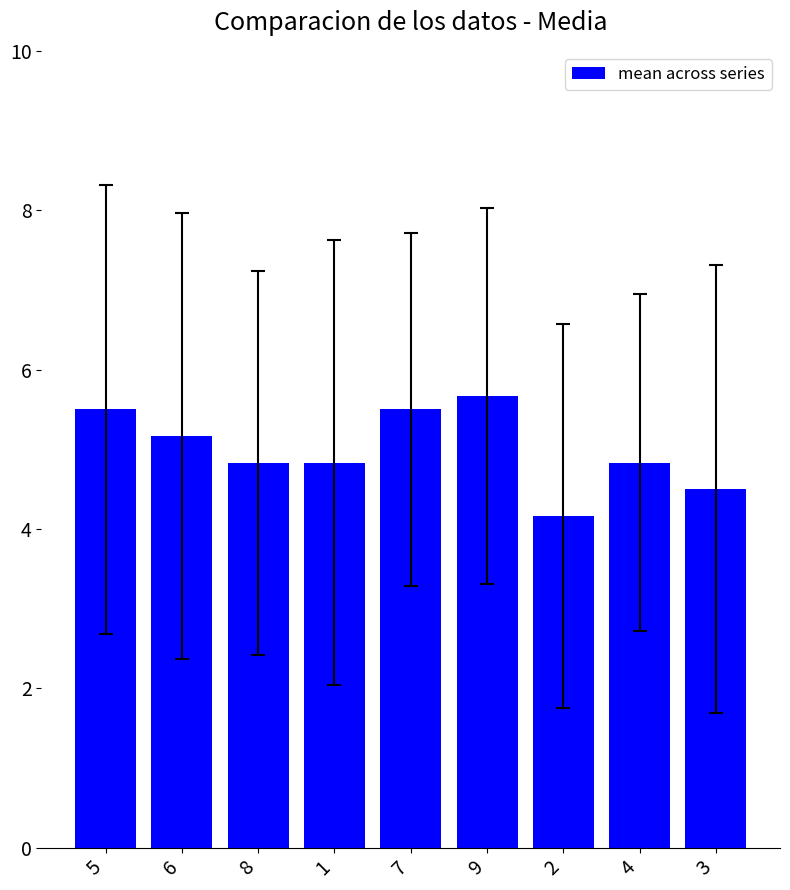

At which label is the value closest to 4?

2